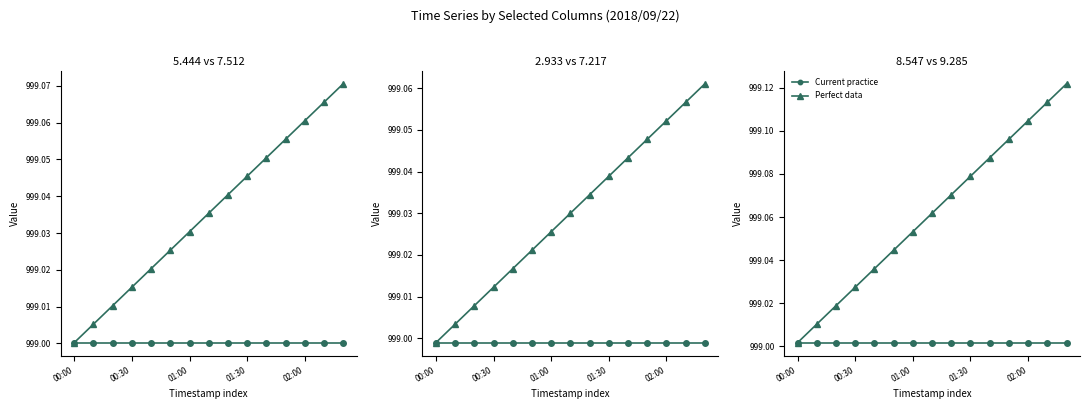

What is the label of the 12th point from the left?

11